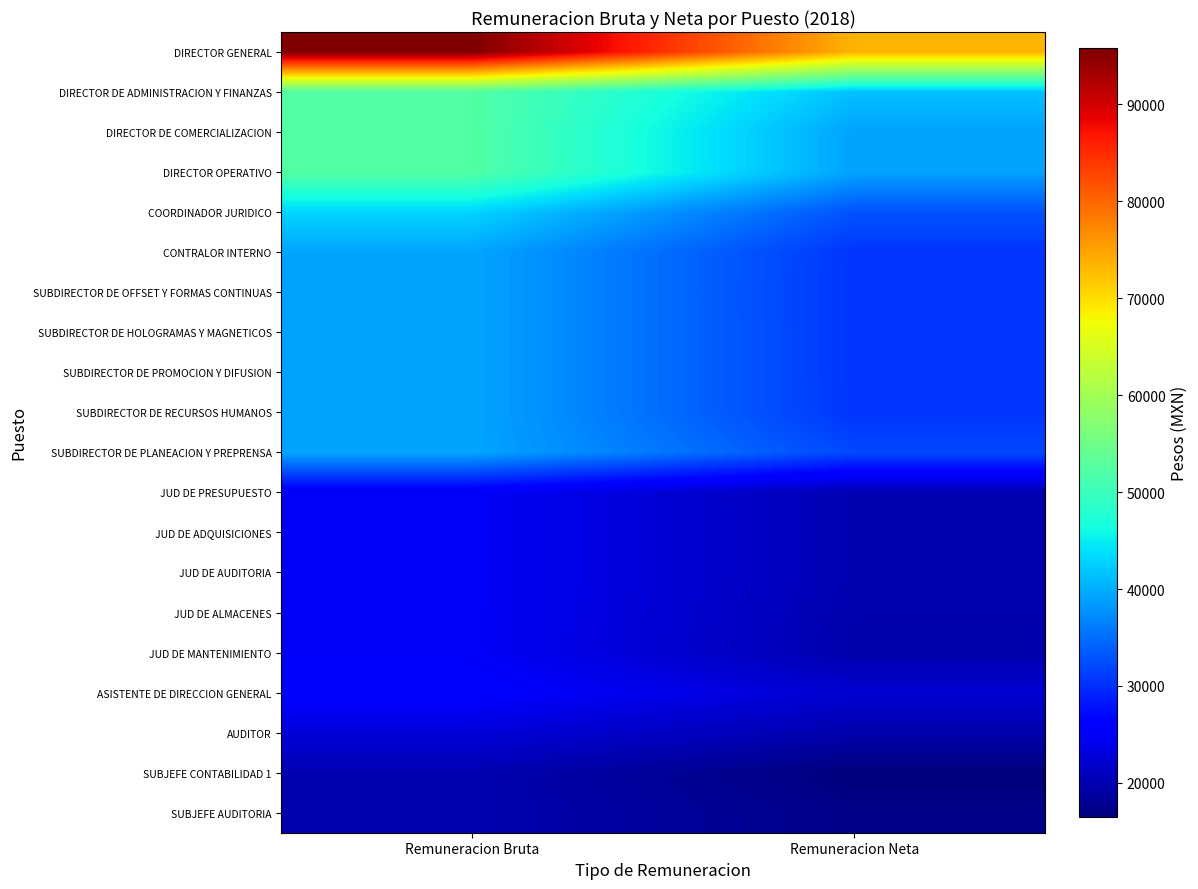

Which series has the largest range (max minus min)?

DIRECTOR GENERAL